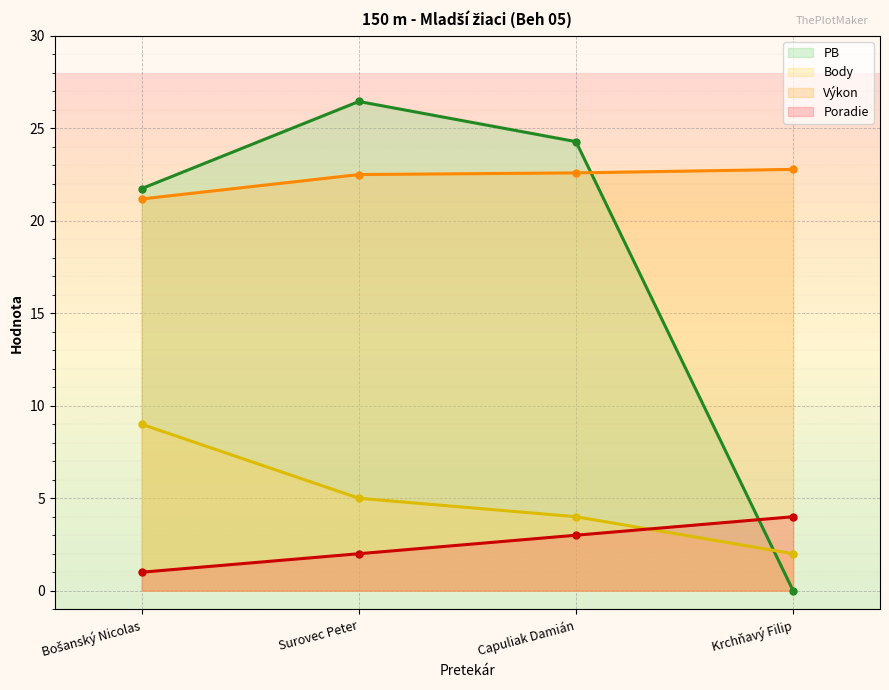

The Body series shows 4.0 at Capuliak Damián. True or false?

True